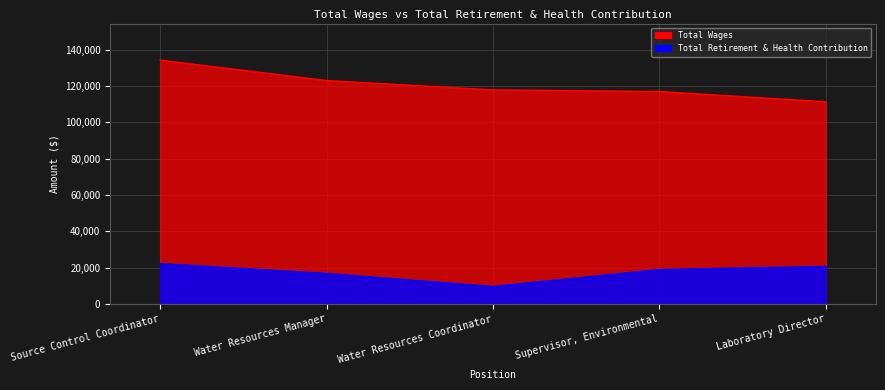

At which category is the sum across all series the highest?

Source Control Coordinator